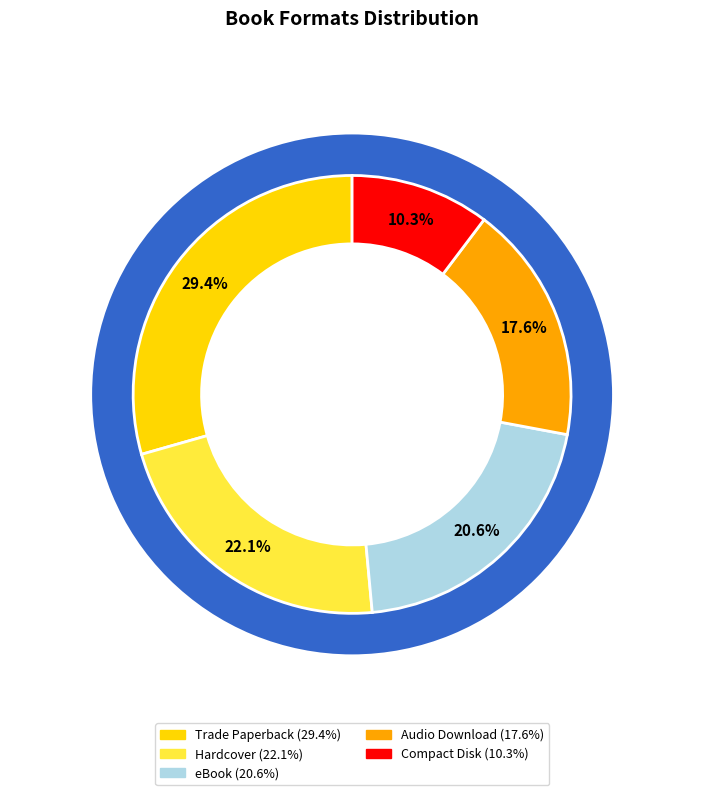

The eBook slice represents 32% of the pie. True or false?

False